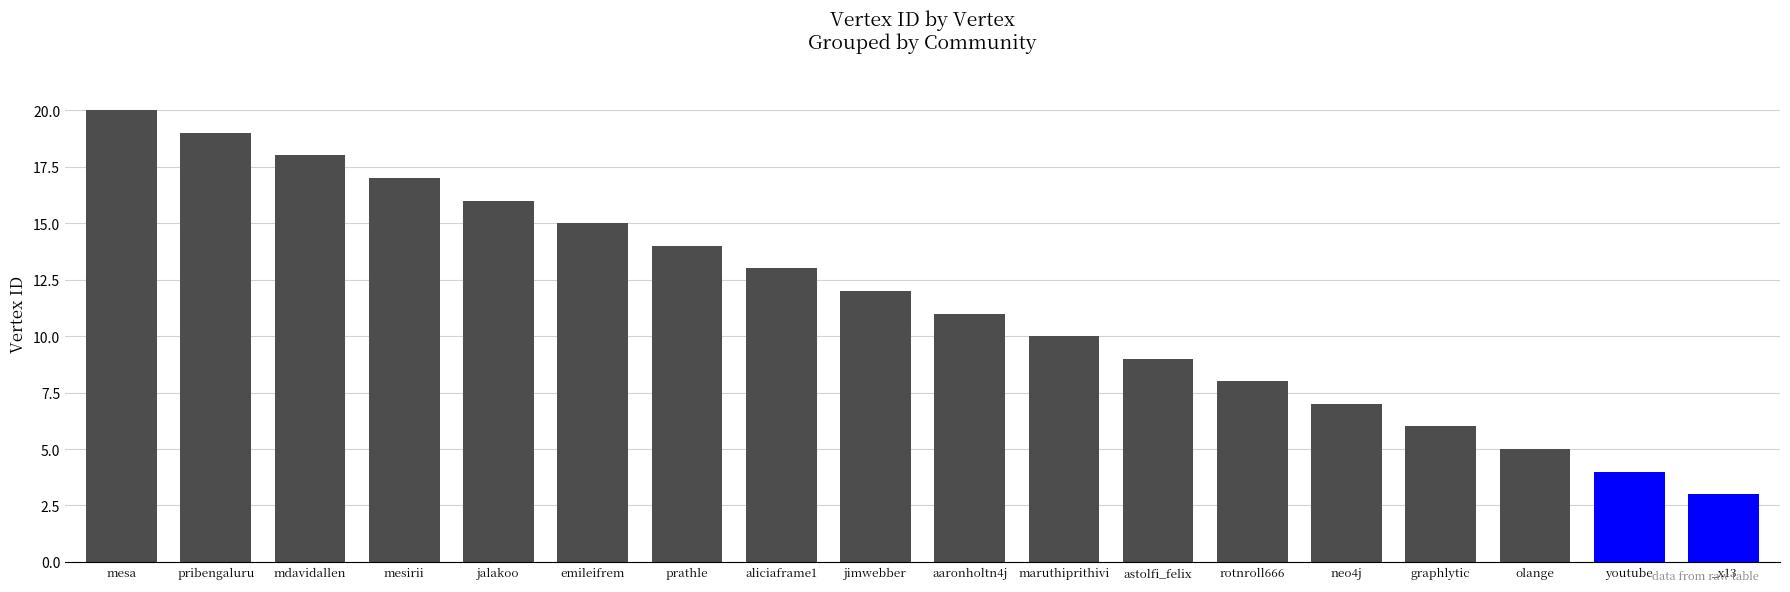

What is the average value?

12